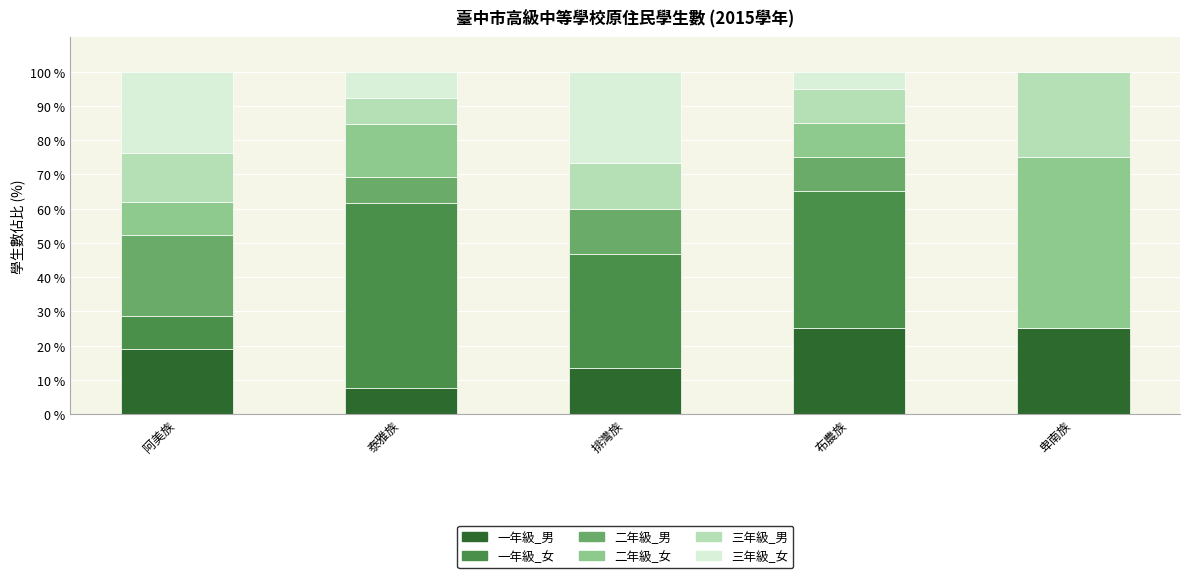

Is it true that 一年級_男 equals 25.0 at 布農族?

True